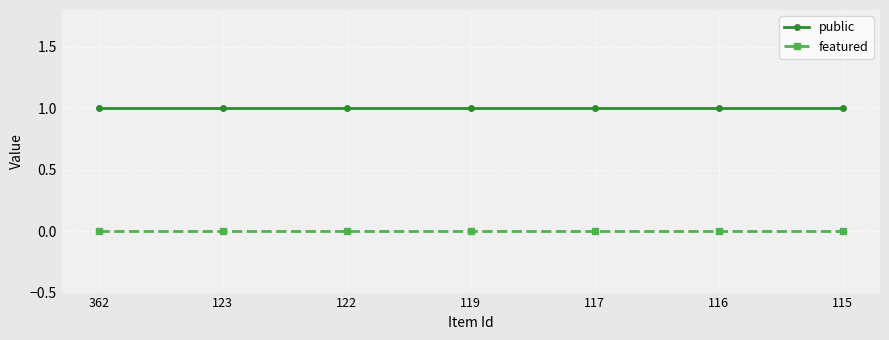

Rank the series by their maximum value, from lowest to highest.

featured, public